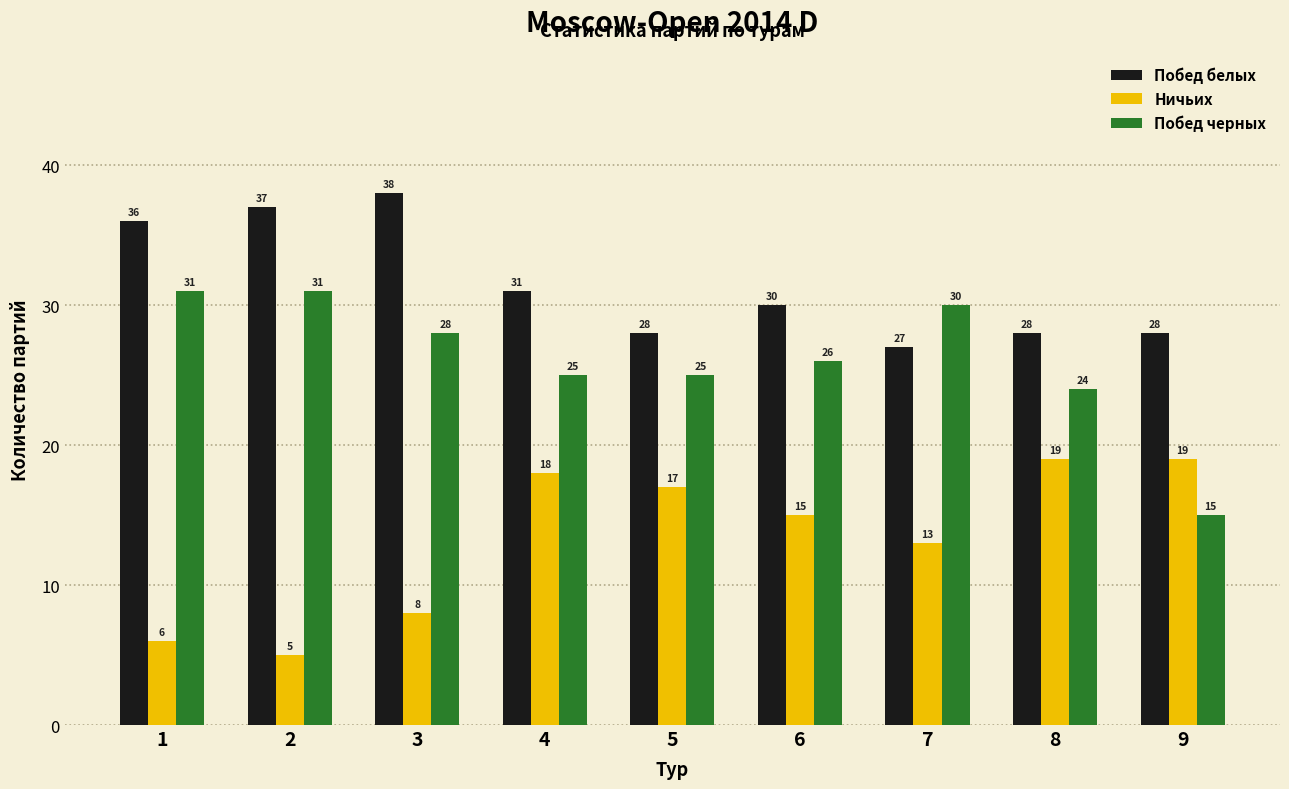

Reading right to left, what are all the values shown in this chart?

Побед белых: 28	28	27	30	28	31	38	37	36
Ничьих: 19	19	13	15	17	18	8	5	6
Побед черных: 15	24	30	26	25	25	28	31	31